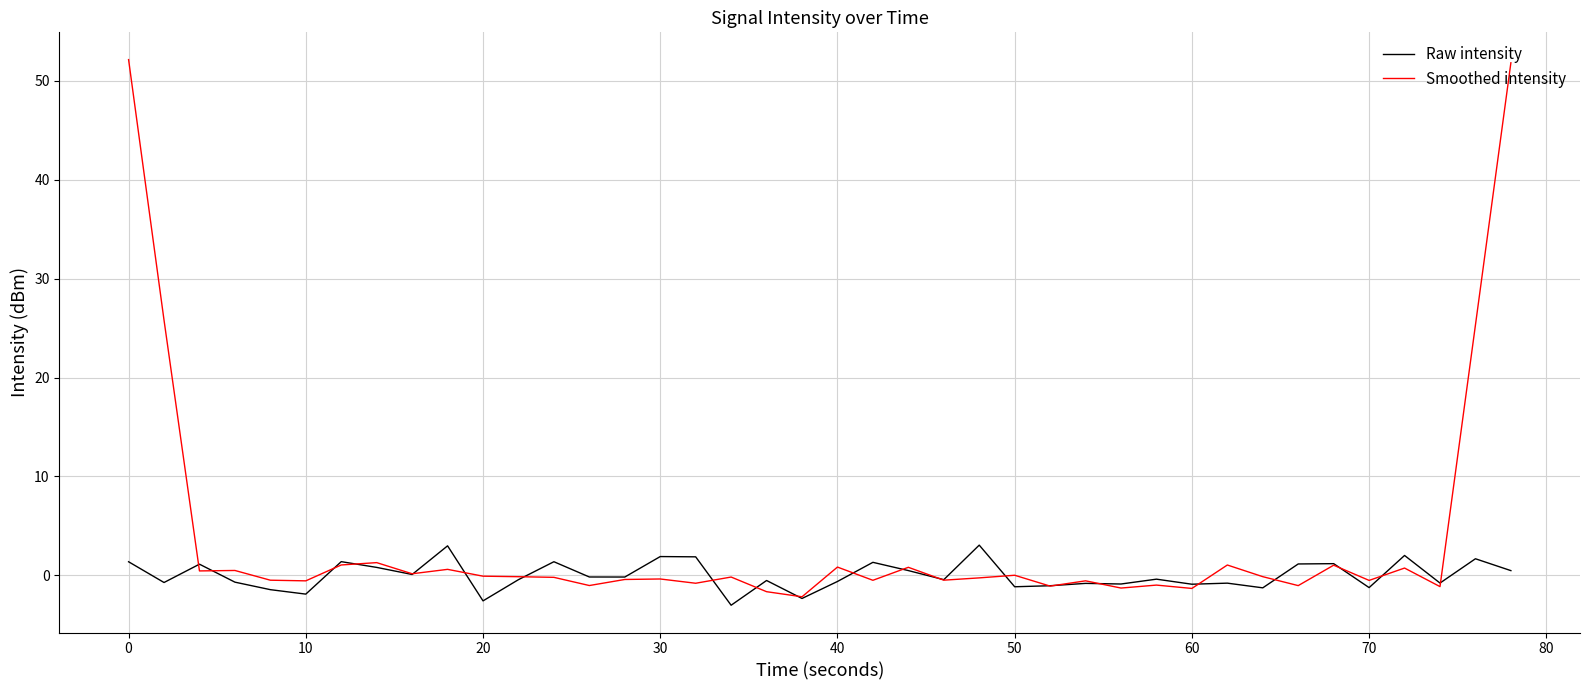

Which series has the largest total across all categories?

Smoothed intensity